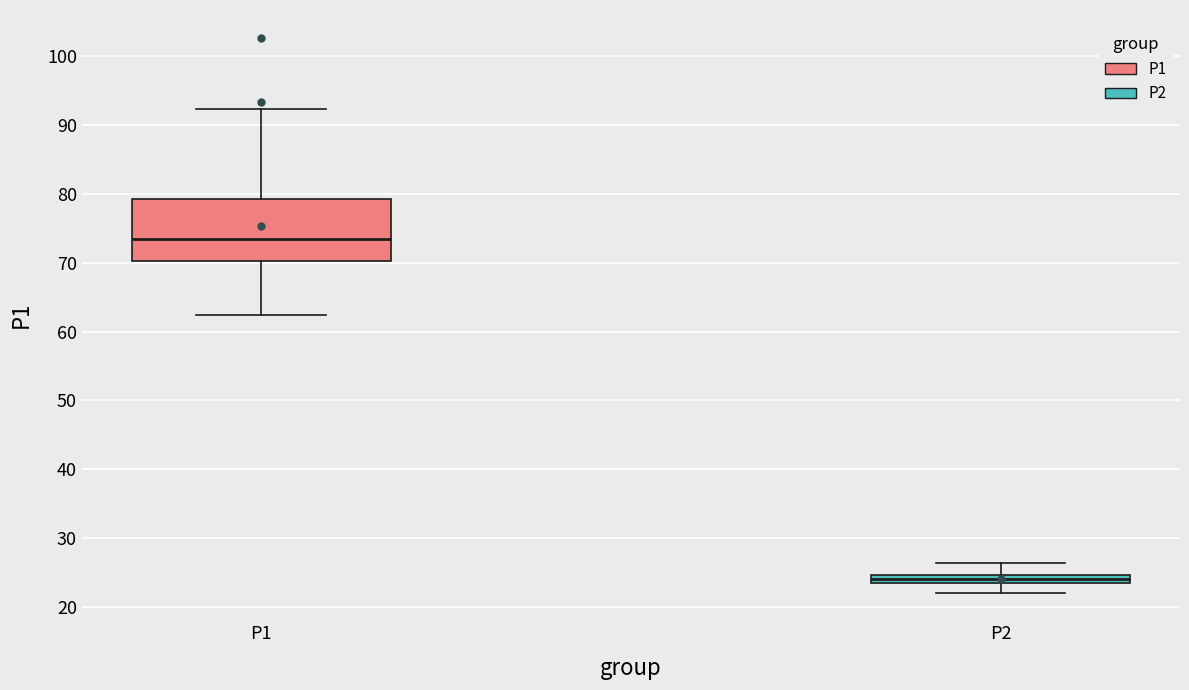

Comparing the boxes themselves (not the whiskers), which one is the tallest?

P1